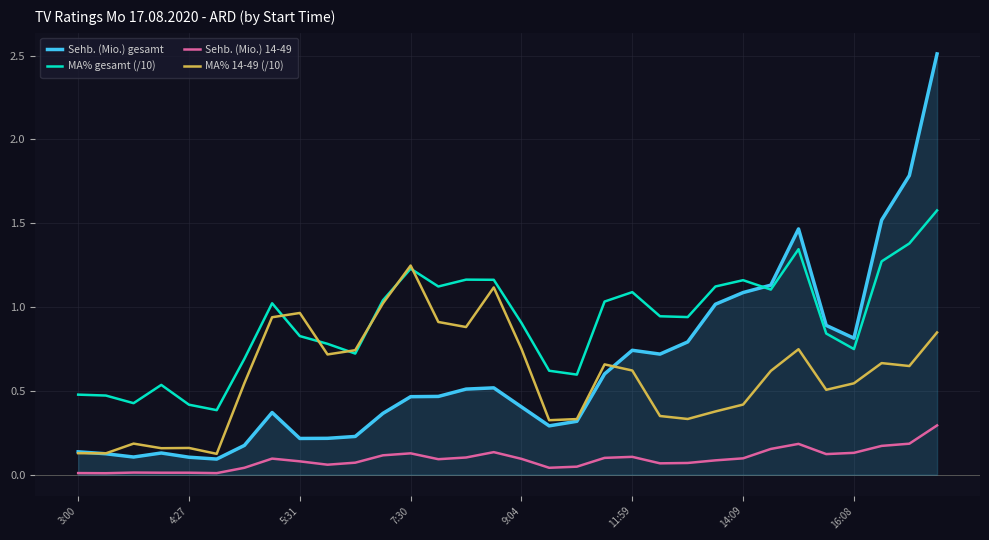

True or false: Sehb. (Mio.) 14-49 and MA% gesamt (/10) cross at least once.

False